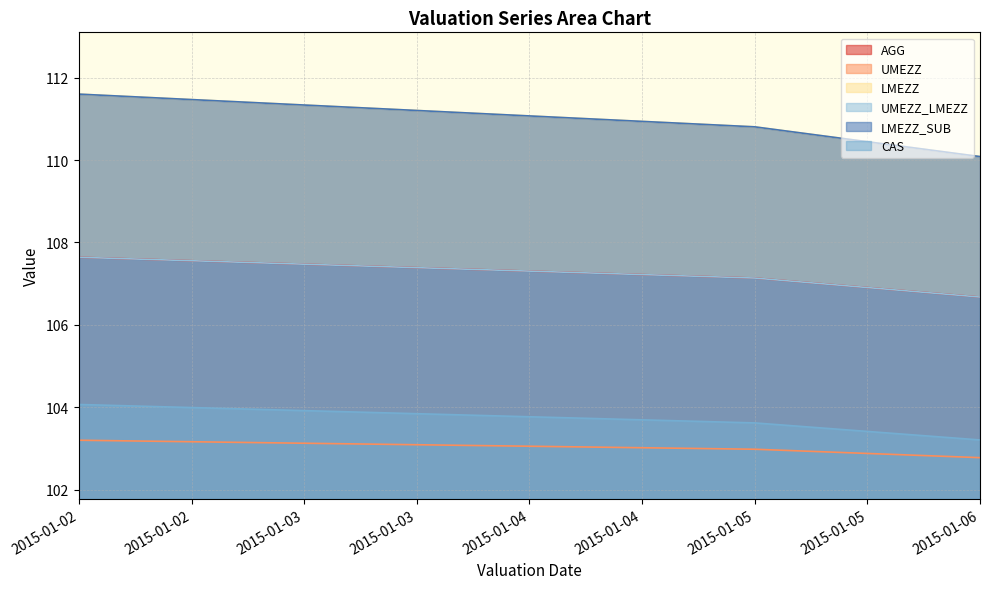

Read the AGG value at 2015-01-02.

107.6